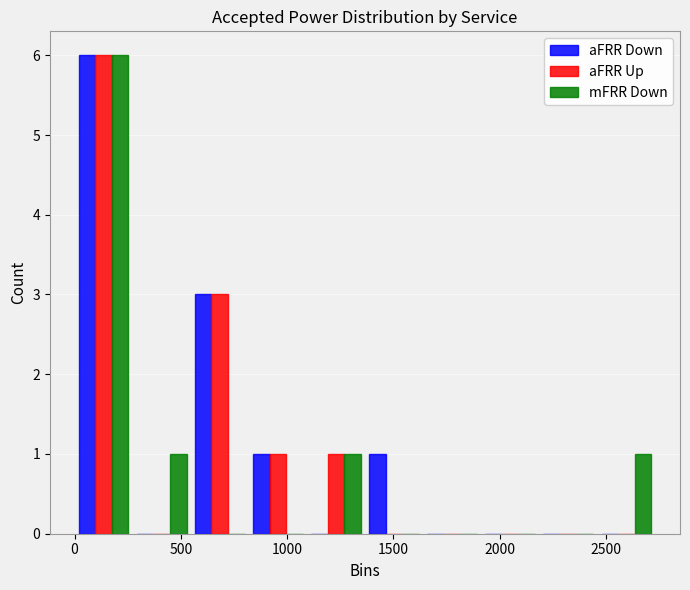

In the aFRR Up series, which range on the x-axis has the tallest bar?

0 to 250